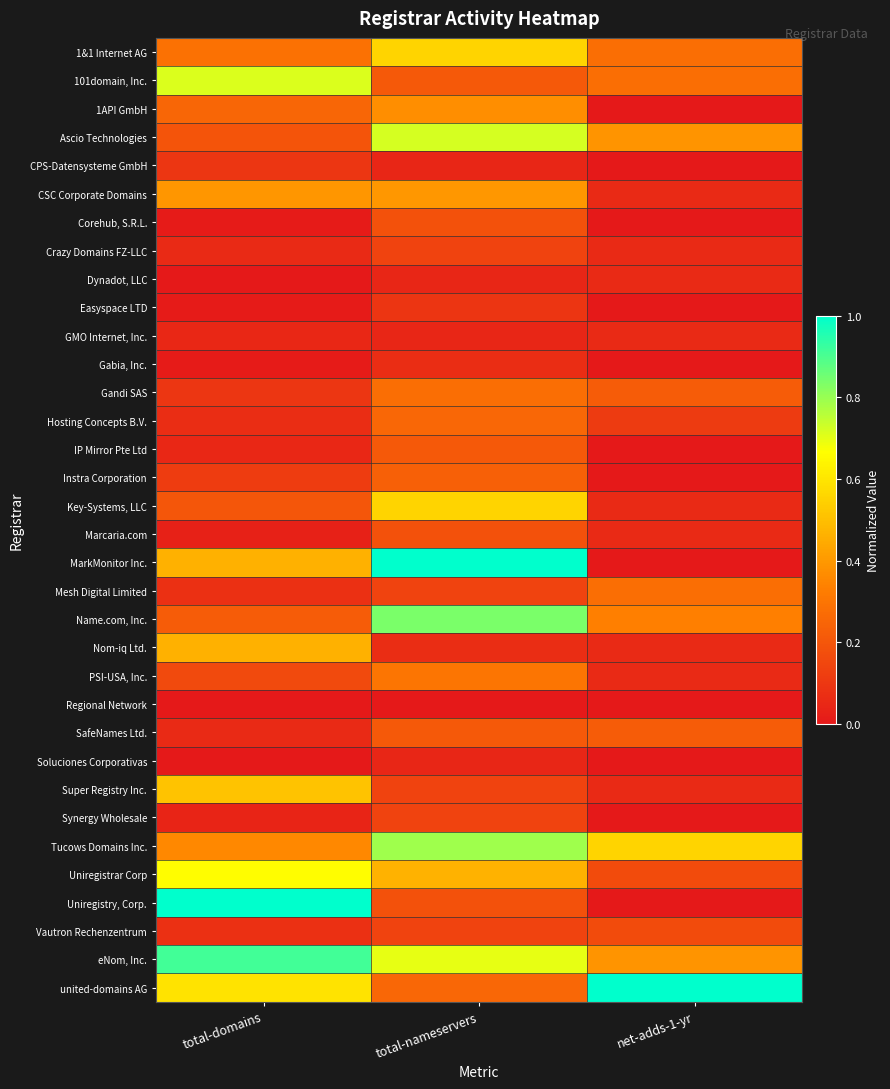

Reading left to right, what are all the values shown in this chart?

1&1 Internet AG: total-domains=0.3	total-nameservers=0.6	net-adds-1-yr=0.3
101domain, Inc.: total-domains=0.7	total-nameservers=0.2	net-adds-1-yr=0.3
1API GmbH: total-domains=0.2	total-nameservers=0.4	net-adds-1-yr=0.0
Ascio Technologies: total-domains=0.2	total-nameservers=0.7	net-adds-1-yr=0.4
CPS-Datensysteme GmbH: total-domains=0.1	total-nameservers=0.0	net-adds-1-yr=0.0
CSC Corporate Domains: total-domains=0.4	total-nameservers=0.4	net-adds-1-yr=0.1
Corehub, S.R.L.: total-domains=0.0	total-nameservers=0.2	net-adds-1-yr=0.0
Crazy Domains FZ-LLC: total-domains=0.1	total-nameservers=0.1	net-adds-1-yr=0.1
Dynadot, LLC: total-domains=0.0	total-nameservers=0.0	net-adds-1-yr=0.1
Easyspace LTD: total-domains=0.0	total-nameservers=0.1	net-adds-1-yr=0.0
GMO Internet, Inc.: total-domains=0.0	total-nameservers=0.0	net-adds-1-yr=0.1
Gabia, Inc.: total-domains=0.0	total-nameservers=0.1	net-adds-1-yr=0.0
Gandi SAS: total-domains=0.1	total-nameservers=0.3	net-adds-1-yr=0.2
Hosting Concepts B.V.: total-domains=0.1	total-nameservers=0.3	net-adds-1-yr=0.1
IP Mirror Pte Ltd: total-domains=0.0	total-nameservers=0.2	net-adds-1-yr=0.0
Instra Corporation: total-domains=0.1	total-nameservers=0.2	net-adds-1-yr=0.0
Key-Systems, LLC: total-domains=0.2	total-nameservers=0.6	net-adds-1-yr=0.1
Marcaria.com: total-domains=0.0	total-nameservers=0.2	net-adds-1-yr=0.1
MarkMonitor Inc.: total-domains=0.5	total-nameservers=1.0	net-adds-1-yr=0.0
Mesh Digital Limited: total-domains=0.1	total-nameservers=0.1	net-adds-1-yr=0.3
Name.com, Inc.: total-domains=0.2	total-nameservers=0.8	net-adds-1-yr=0.3
Nom-iq Ltd.: total-domains=0.5	total-nameservers=0.1	net-adds-1-yr=0.1
PSI-USA, Inc.: total-domains=0.2	total-nameservers=0.3	net-adds-1-yr=0.1
Regional Network: total-domains=0.0	total-nameservers=0.0	net-adds-1-yr=0.0
SafeNames Ltd.: total-domains=0.1	total-nameservers=0.2	net-adds-1-yr=0.2
Soluciones Corporativas: total-domains=0.0	total-nameservers=0.0	net-adds-1-yr=0.0
Super Registry Inc.: total-domains=0.5	total-nameservers=0.1	net-adds-1-yr=0.1
Synergy Wholesale: total-domains=0.0	total-nameservers=0.1	net-adds-1-yr=0.0
Tucows Domains Inc.: total-domains=0.4	total-nameservers=0.8	net-adds-1-yr=0.6
Uniregistrar Corp: total-domains=0.7	total-nameservers=0.5	net-adds-1-yr=0.2
Uniregistry, Corp.: total-domains=1.0	total-nameservers=0.2	net-adds-1-yr=0.0
Vautron Rechenzentrum: total-domains=0.1	total-nameservers=0.1	net-adds-1-yr=0.2
eNom, Inc.: total-domains=0.9	total-nameservers=0.7	net-adds-1-yr=0.4
united-domains AG: total-domains=0.6	total-nameservers=0.3	net-adds-1-yr=1.0